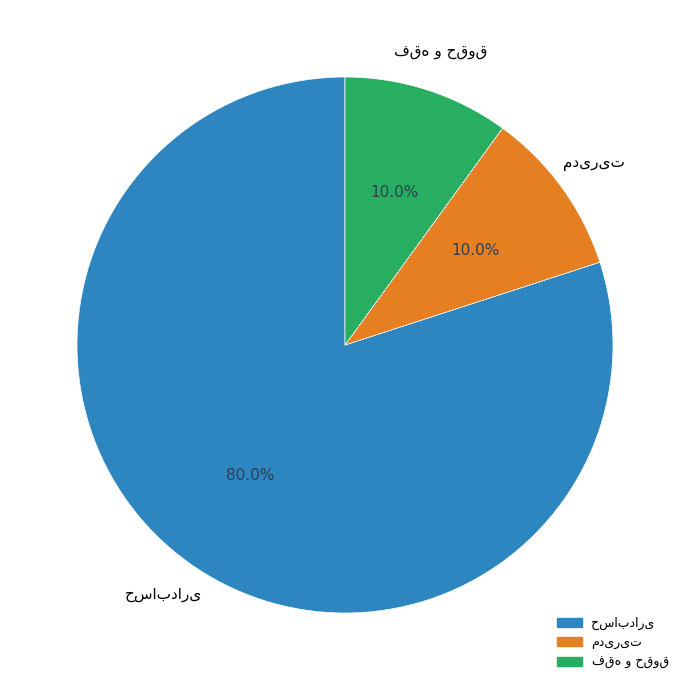

Is there any slice that represents more than half of the pie?

Yes